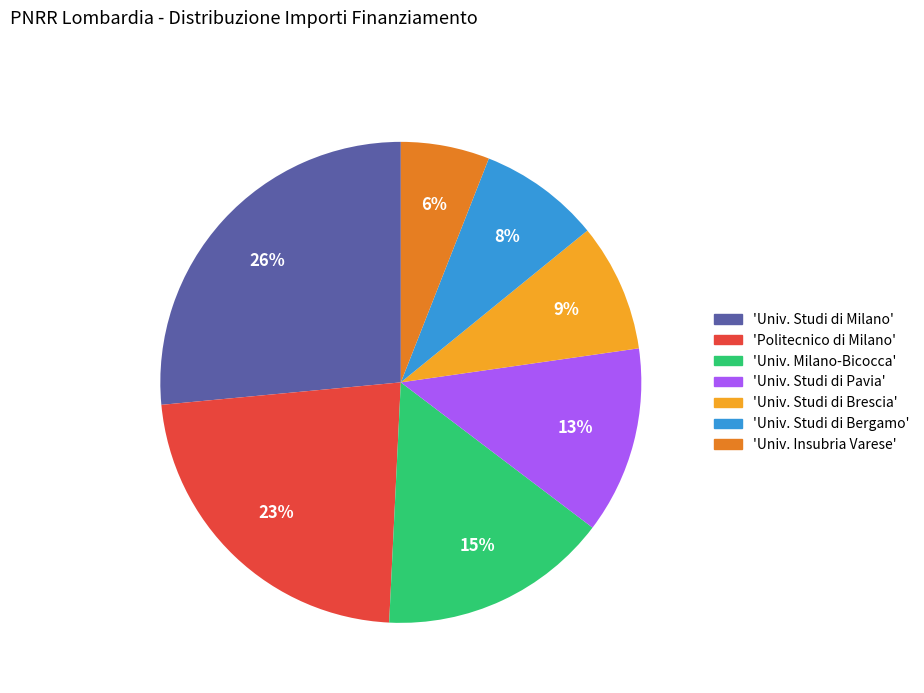

Which slice is the largest?

'Univ. Studi di Milano'